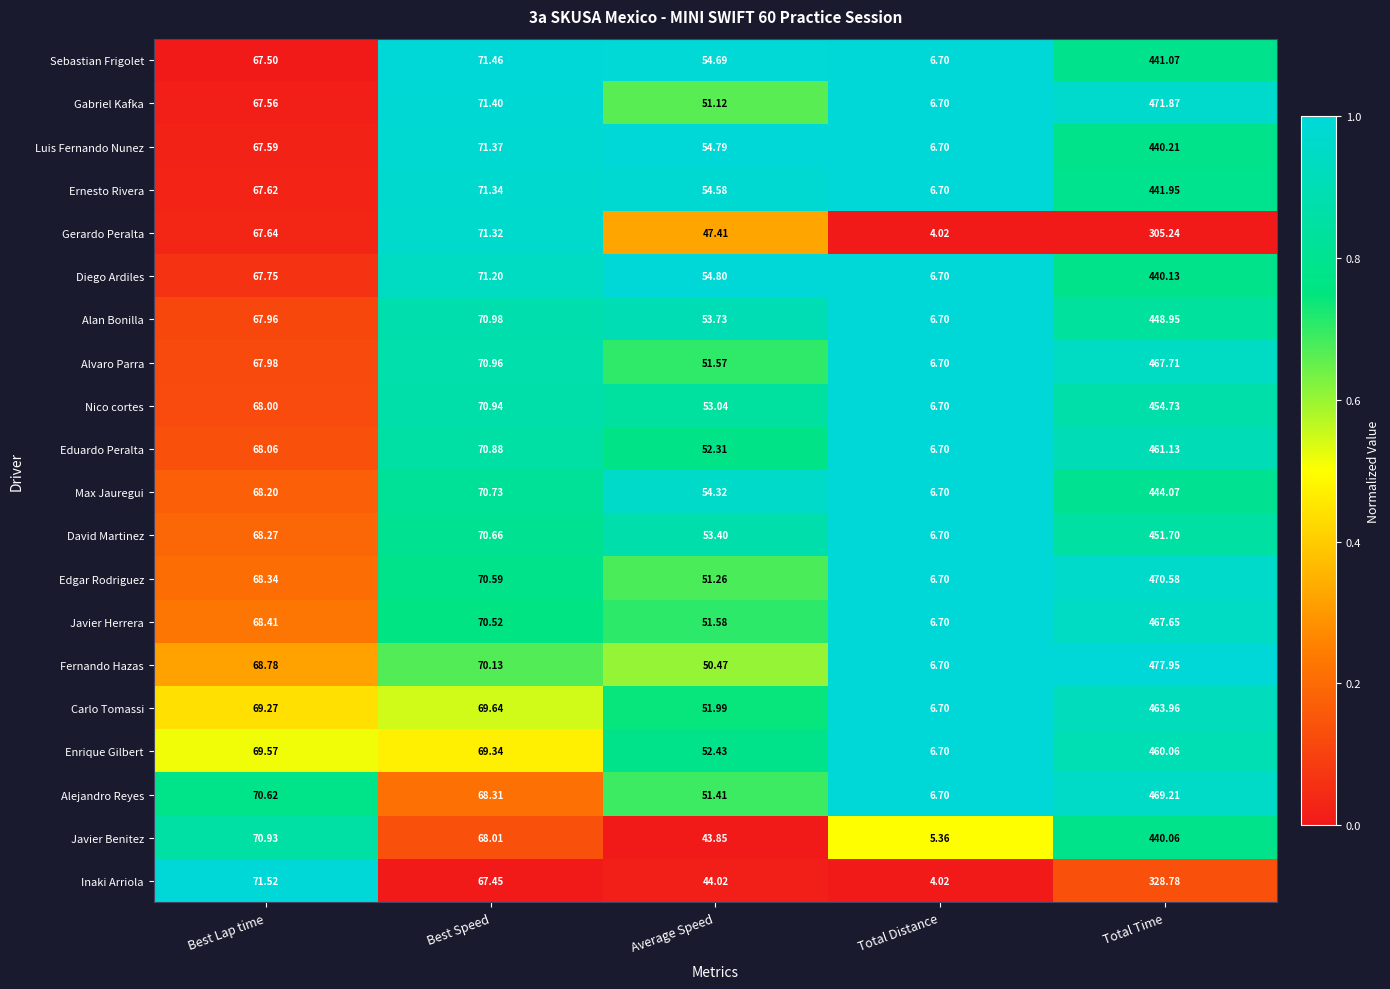

Which series has the largest total across all categories?

Fernando Hazas